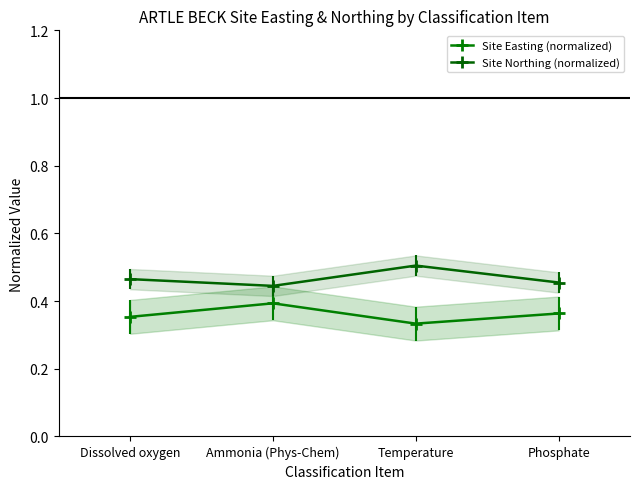

What value does the Site Easting (normalized) series have at Dissolved oxygen?

0.4